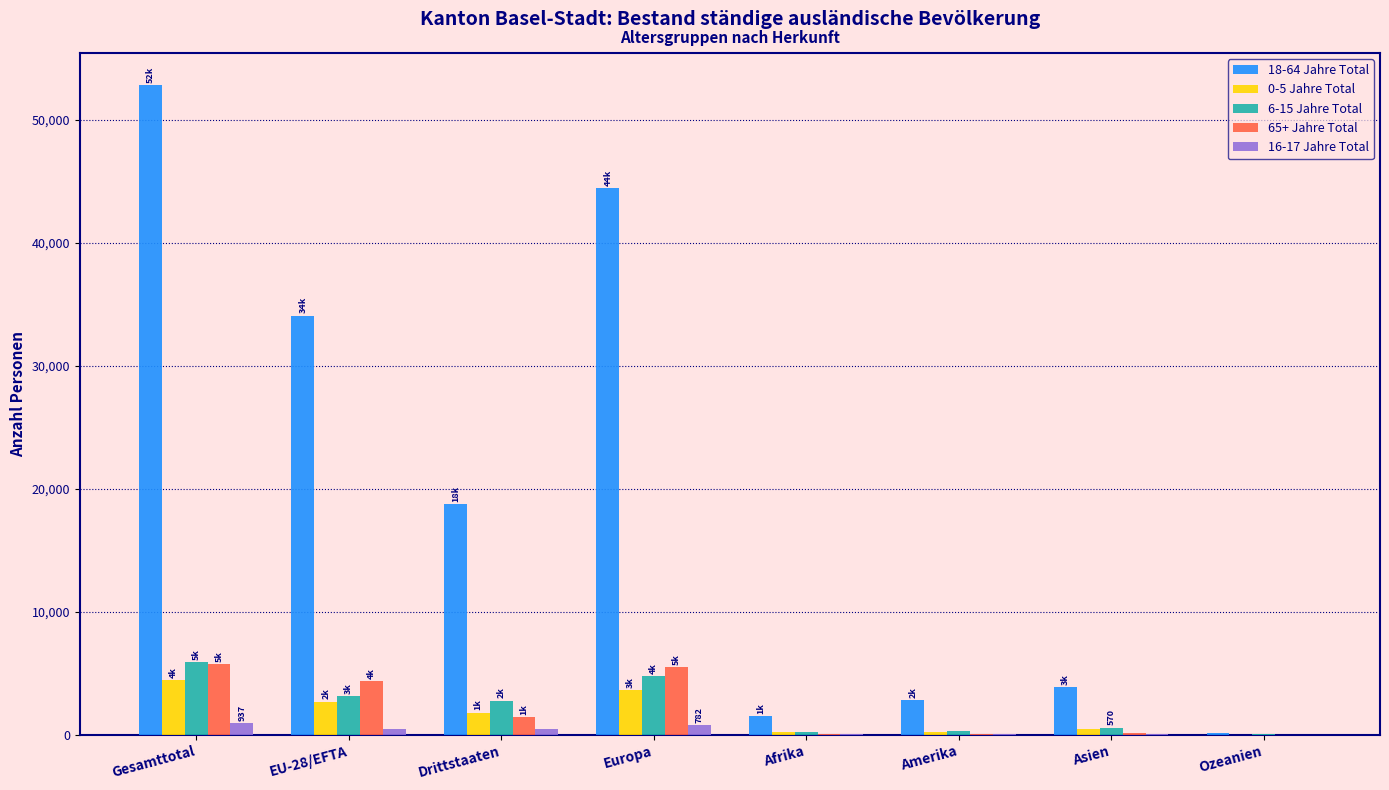

The 0-5 Jahre Total series shows 3600 at Europa. True or false?

True